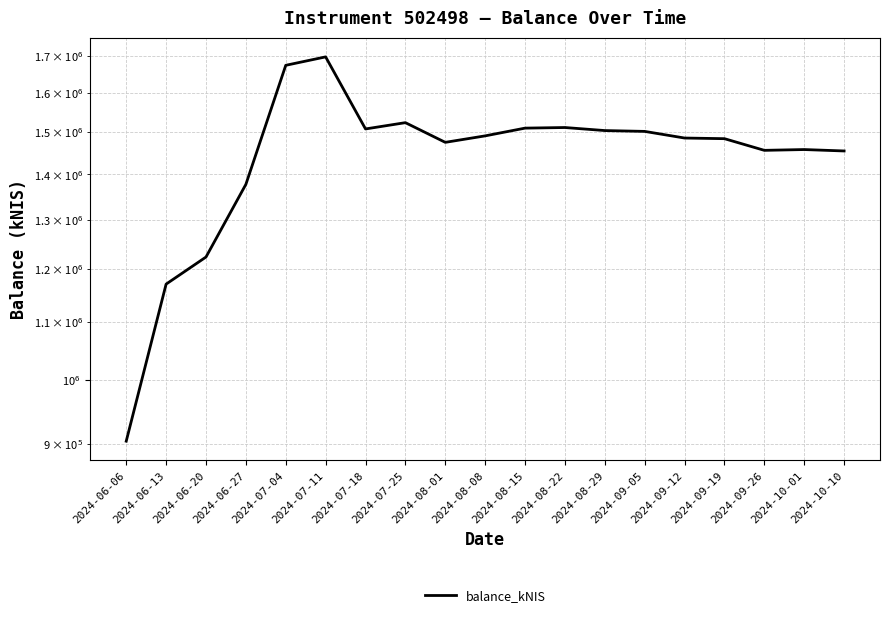

At which label does the data first exceed 1486060?

2024-07-04